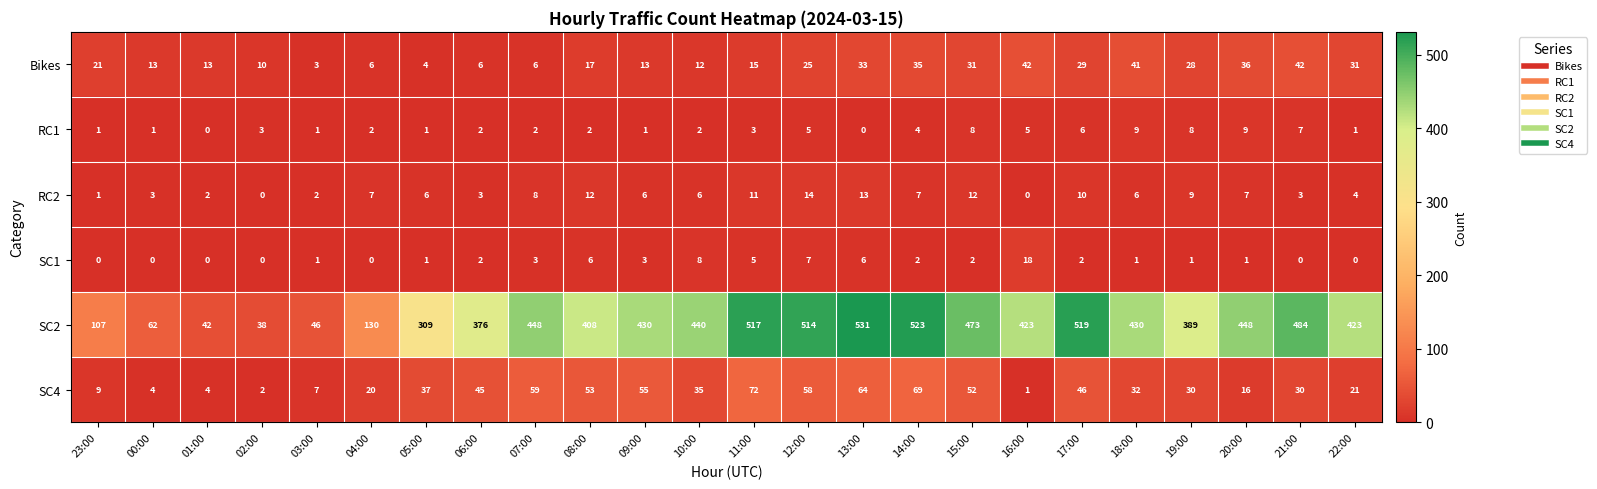

At how many categories does at least one series exceed 52?

21